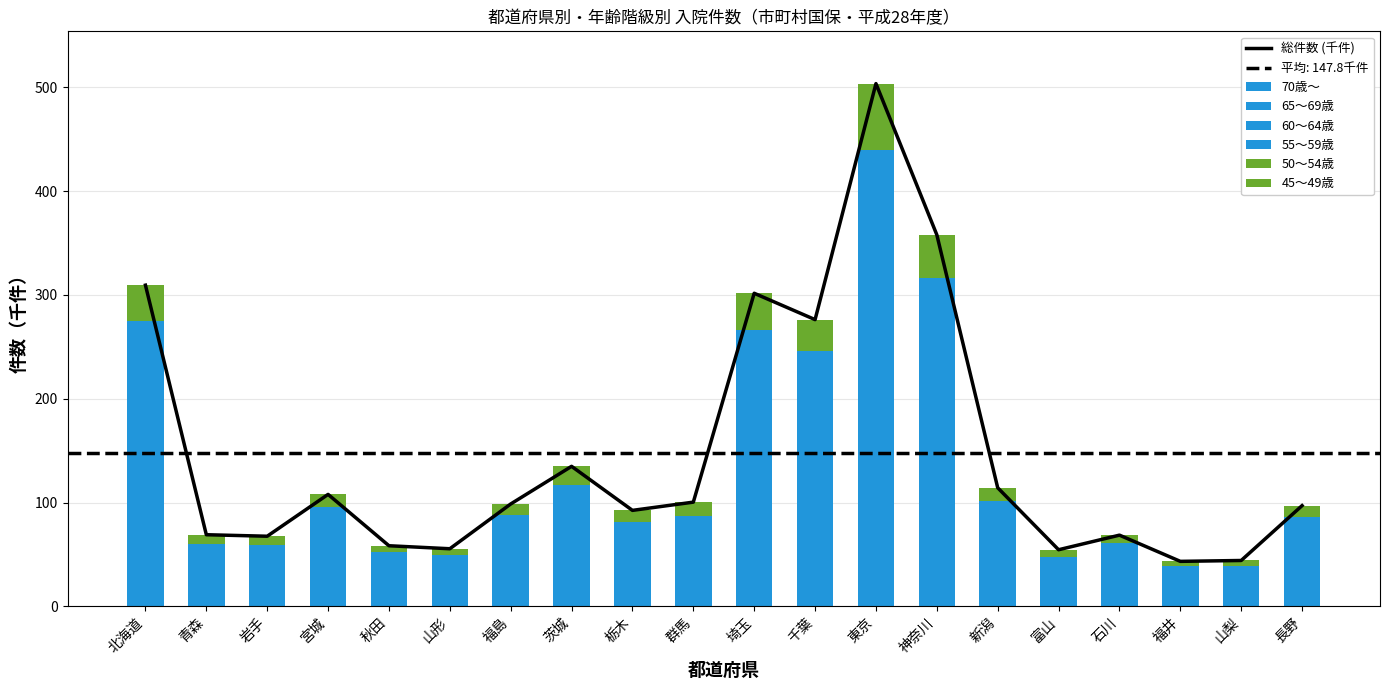

At which label does 45～49歳 first exceed 5?

北海道